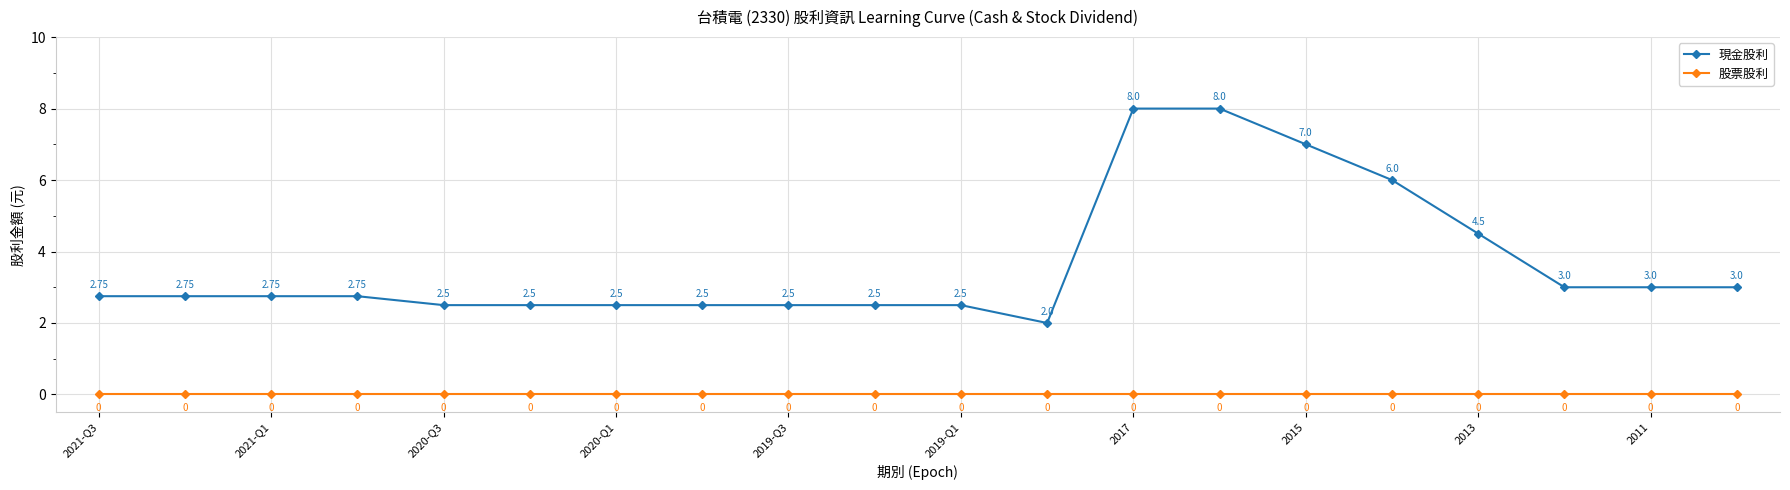

List the series in order of their overall mean, highest first.

現金股利, 股票股利